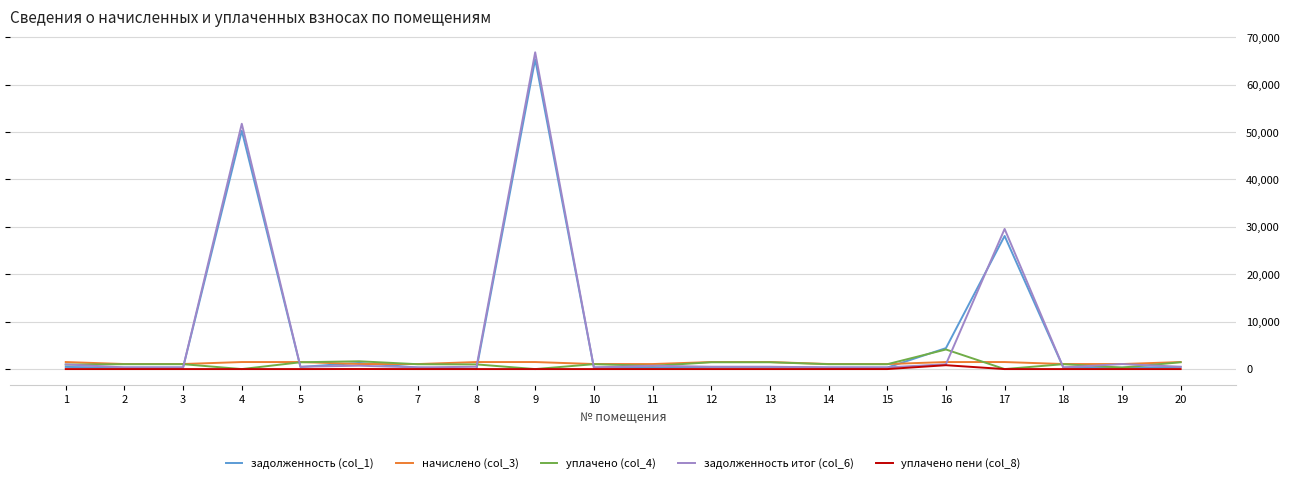

Count the number of data series in this chart.

5